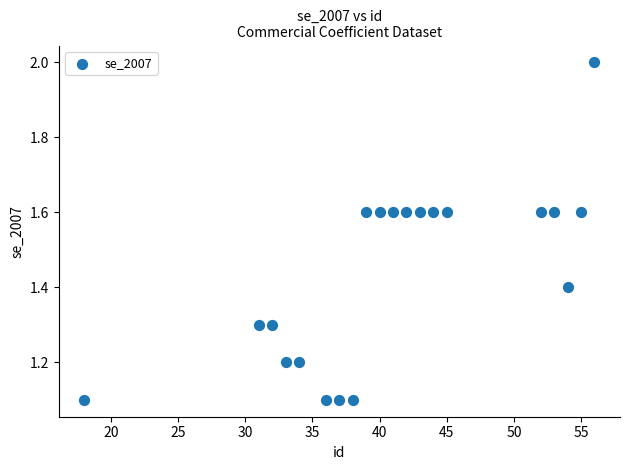

What is the range of Y values (max minus min)?

0.9